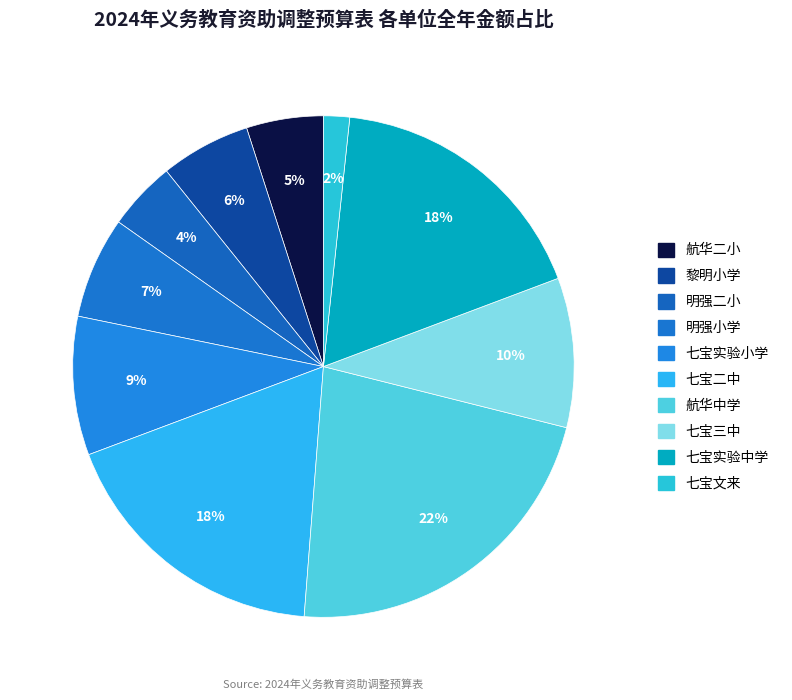

Approximately how many times larger is the value at 七宝实验中学 compared to 七宝二中?

1.0